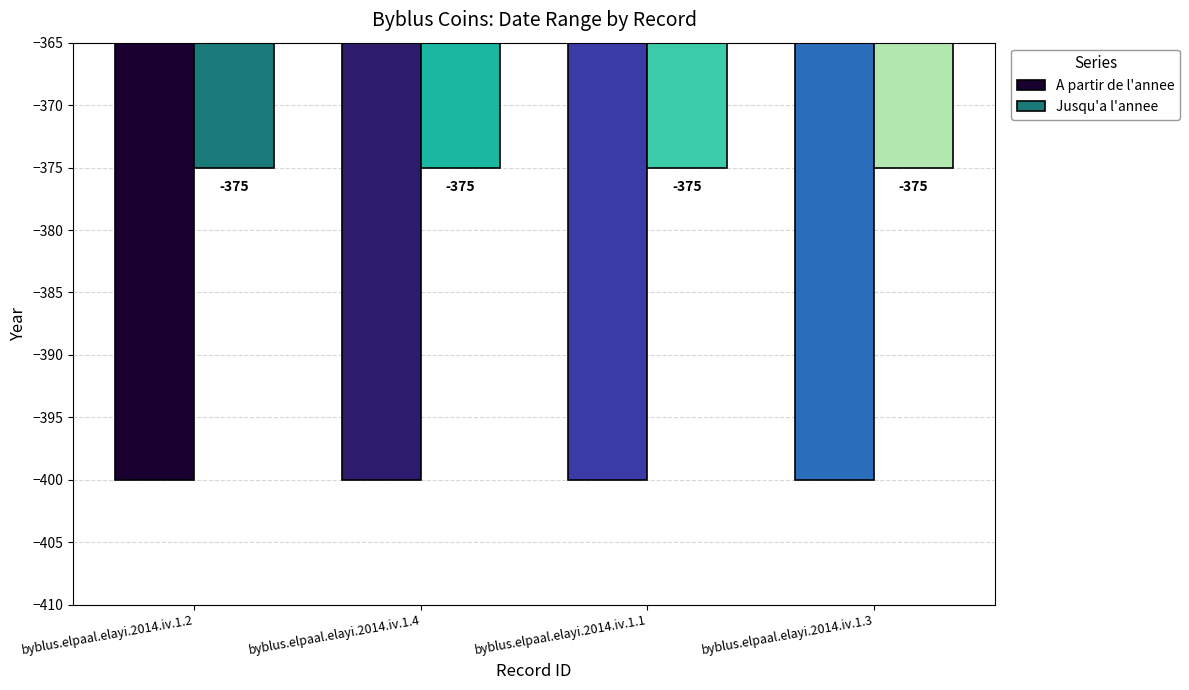

What is the highest value of the Jusqu'a l'annee series?

-375